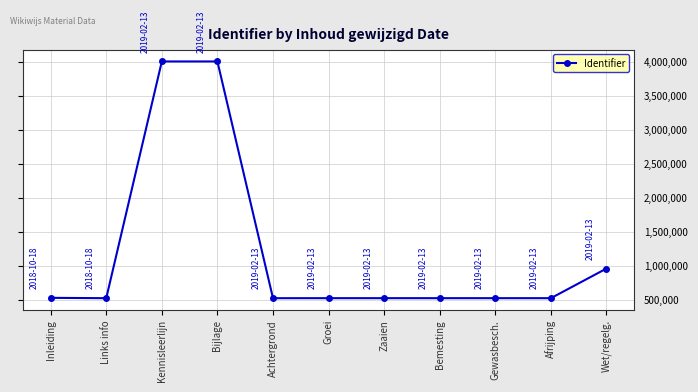

What is the sum of all values?

13216400